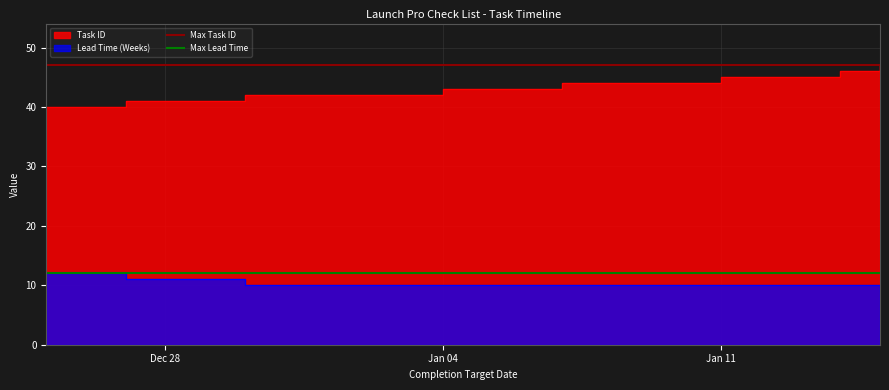

What is the sum of the Max Lead Time values at Dec 28 and Jan 04?

24